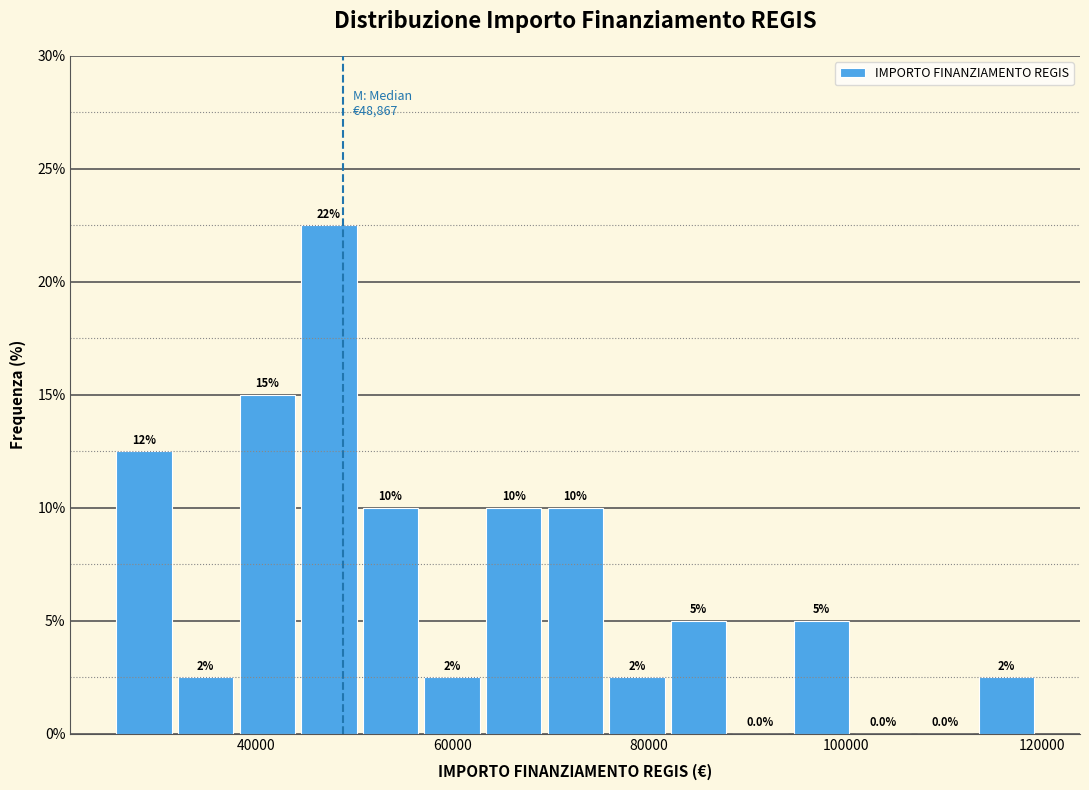

Read against the x-axis, roughly where is the centre of the tallest bar?

48000